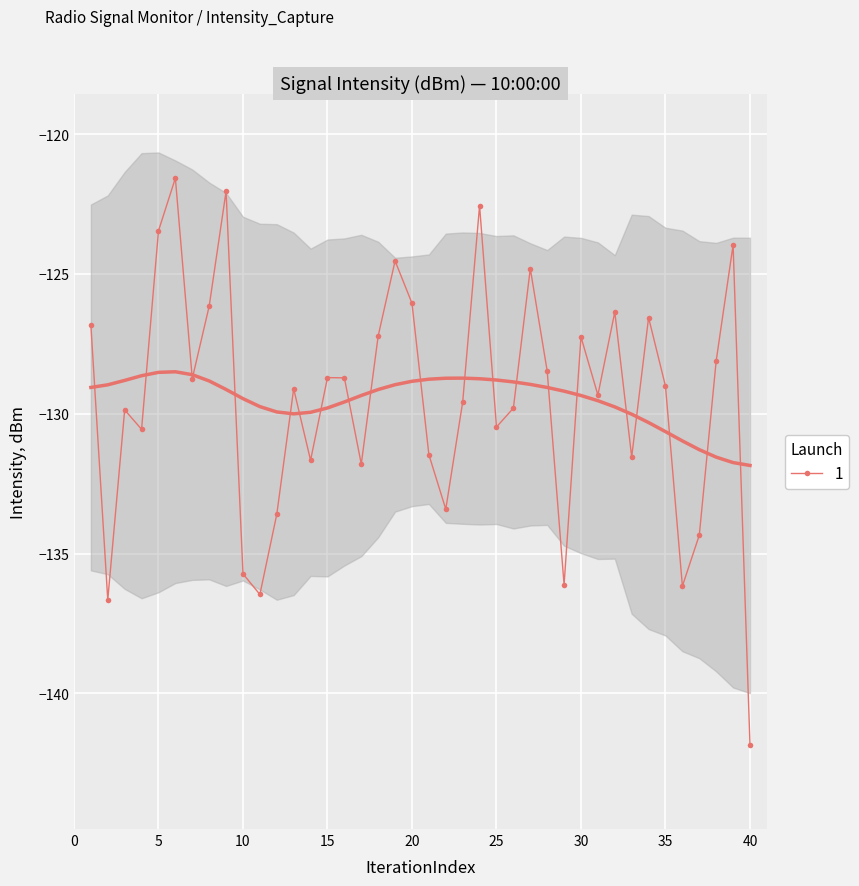

What is the difference between the maximum and second lowest values?

15.1